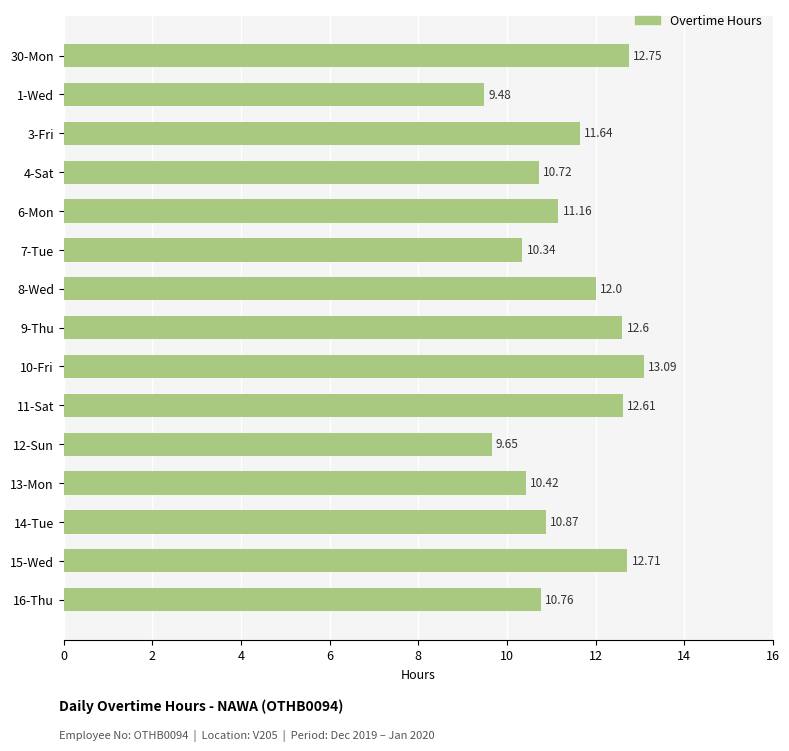

List the labels in order of value, largest first.

10-Fri, 30-Mon, 15-Wed, 11-Sat, 9-Thu, 8-Wed, 3-Fri, 6-Mon, 14-Tue, 16-Thu, 4-Sat, 13-Mon, 7-Tue, 12-Sun, 1-Wed